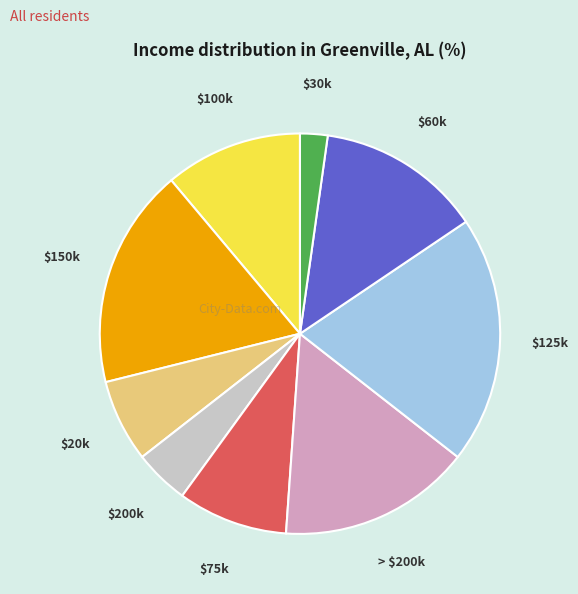

Is there a majority slice in this chart?

No